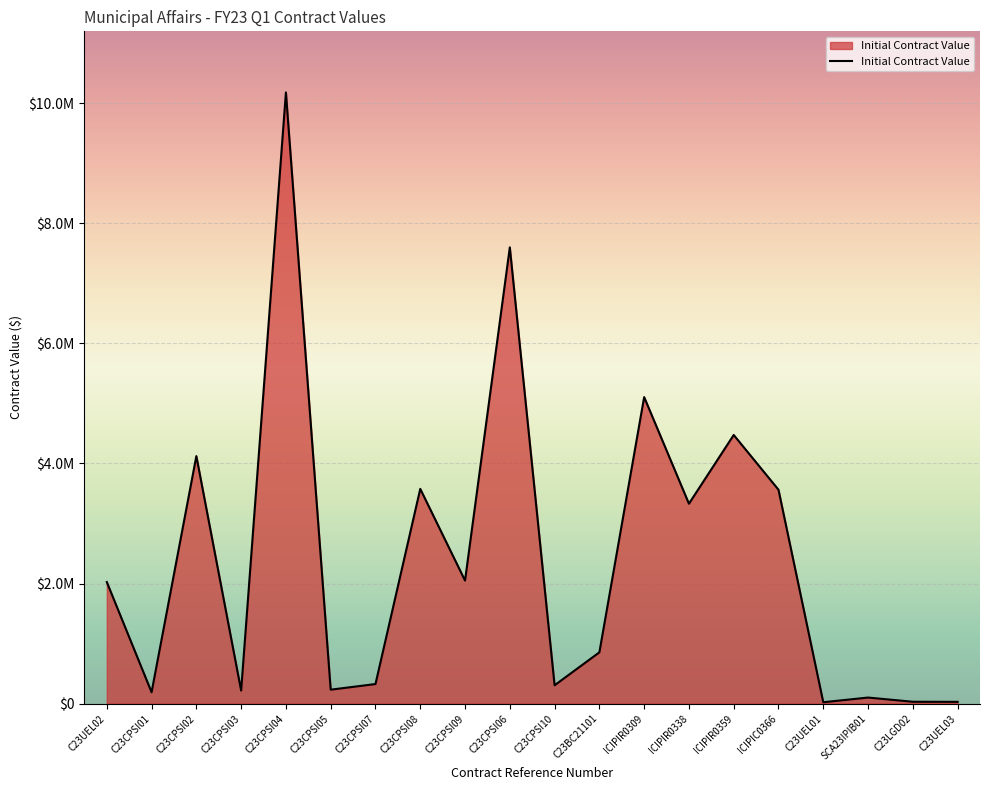

What is the change in value from C23CPSI06 to ICIPIR0359?

-3125750.0